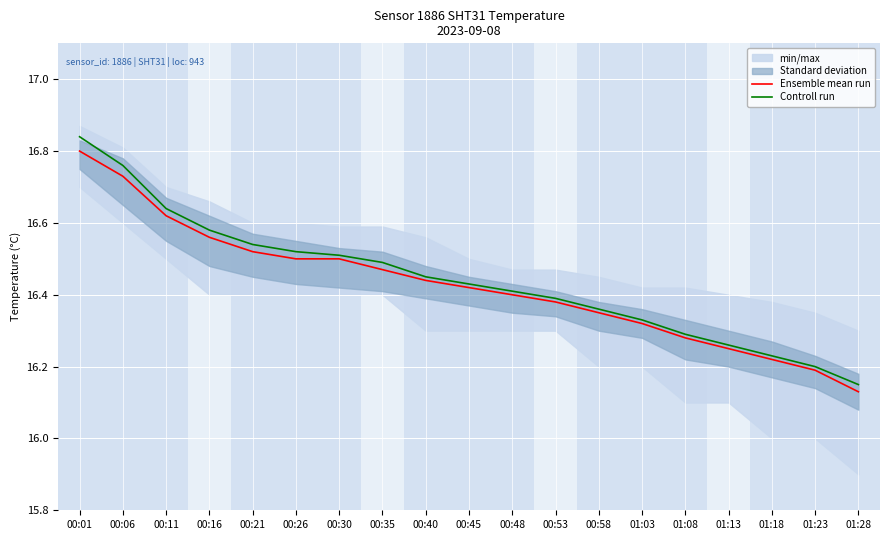

True or false: Controll run has more than 1 points higher than both neighbors.

False